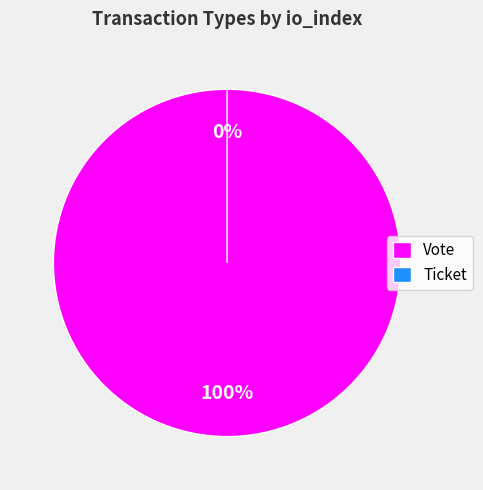

The Vote slice represents 99% of the pie. True or false?

False